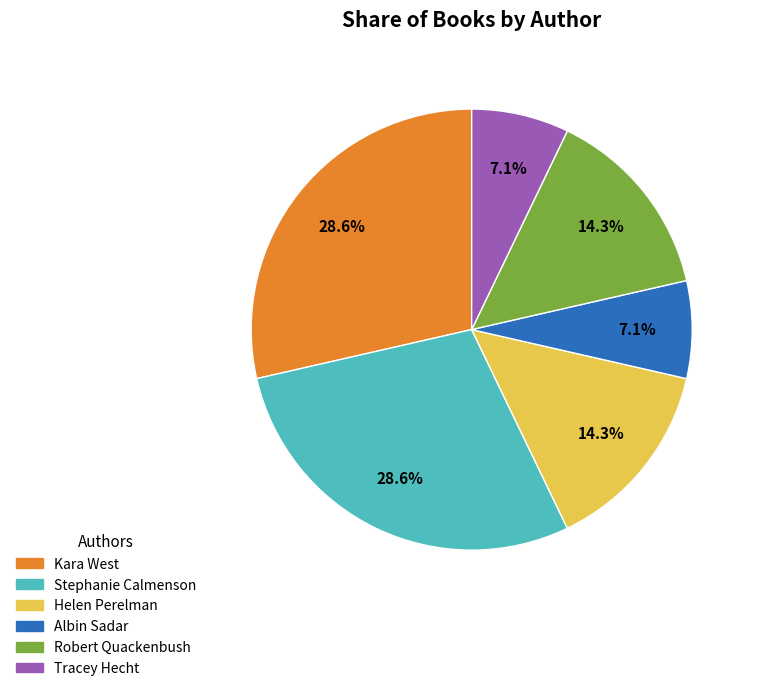

The Stephanie Calmenson slice represents 29% of the pie. True or false?

True